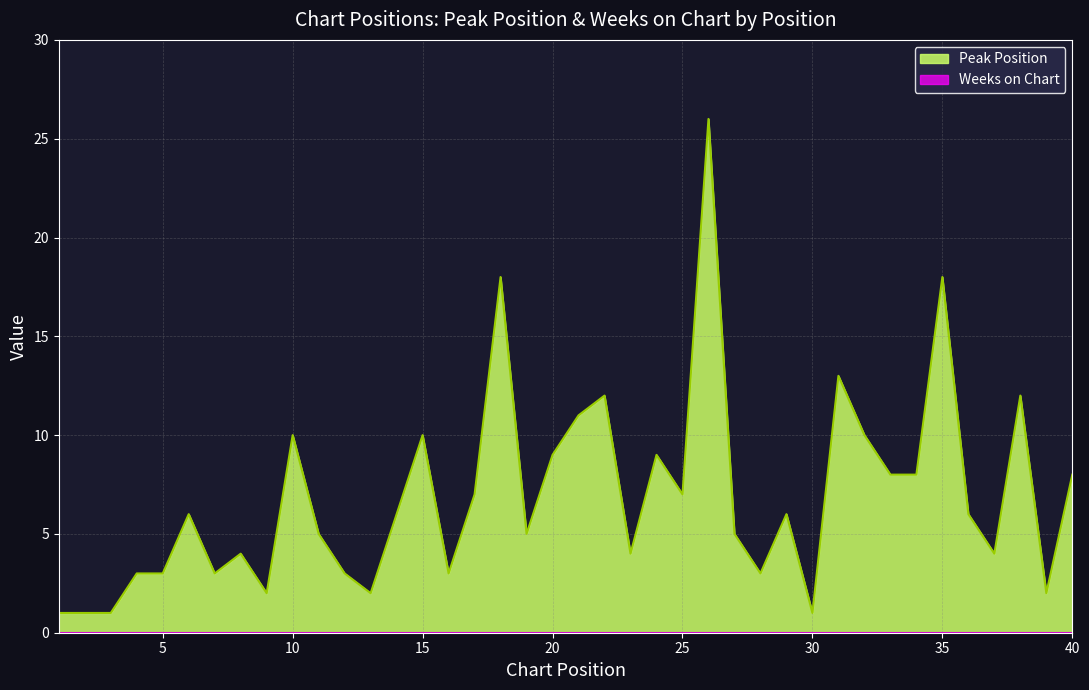

What is the sum of the values at 8 and 11?

9